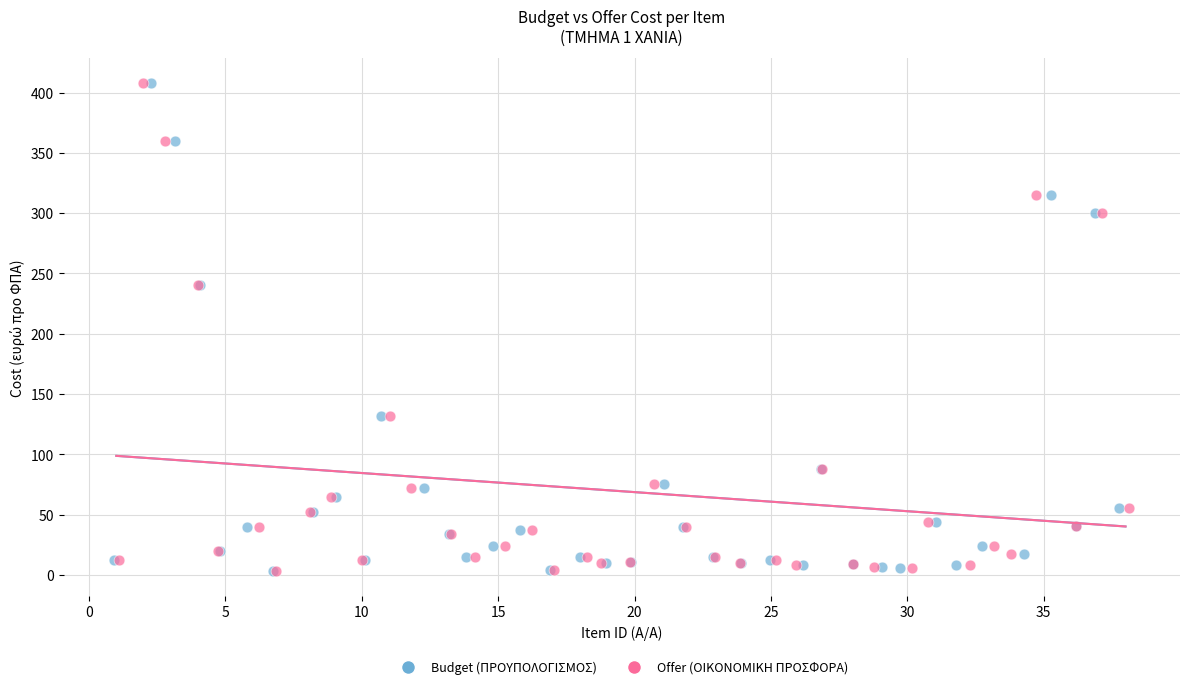

What are all the series names shown in the legend?

Budget (ΠΡΟΥΠΟΛΟΓΙΣΜΟΣ), Offer (ΟΙΚΟΝΟΜΙΚΗ ΠΡΟΣΦΟΡΑ)